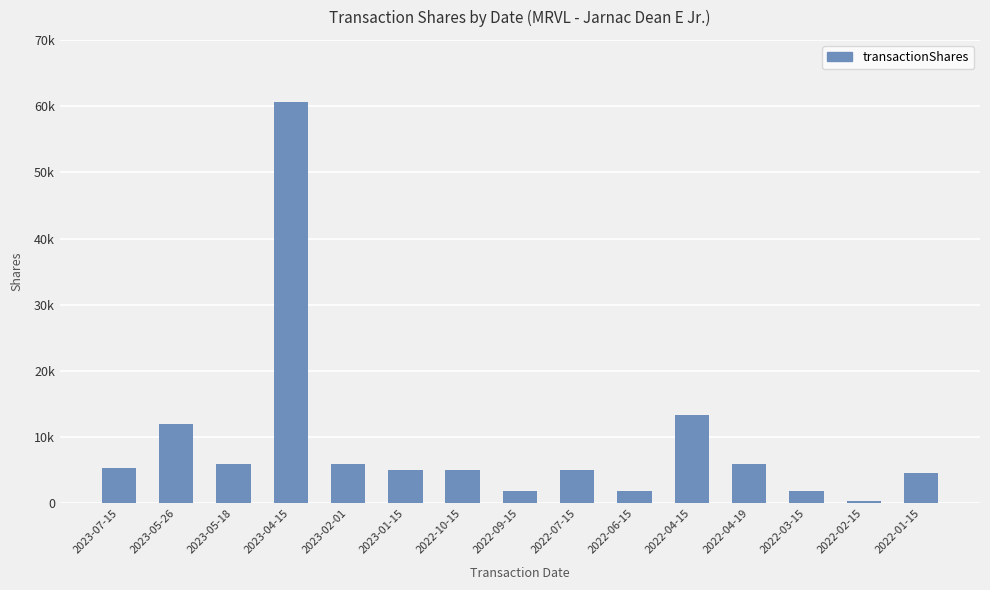

Does the chart contain any negative values?

No